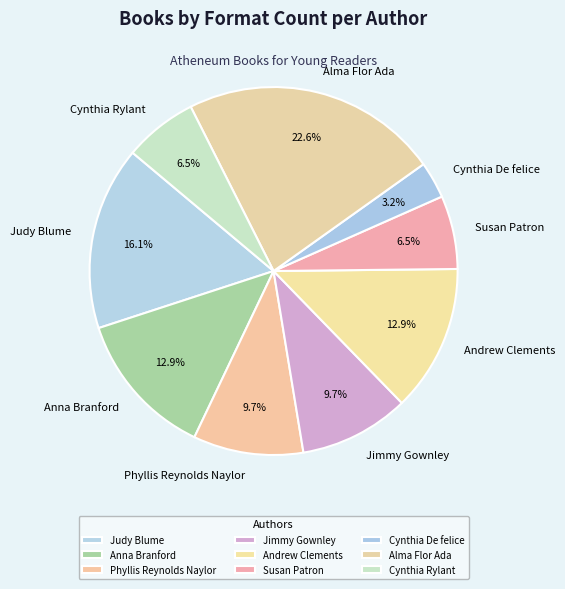

The Cynthia Rylant slice represents 21% of the pie. True or false?

False